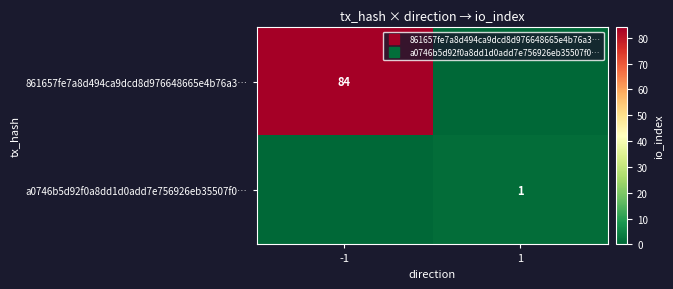

What is the difference between the maximum and minimum values in the 861657fe7a8d494ca9dcd8d976648665e4b76a3… series?

84